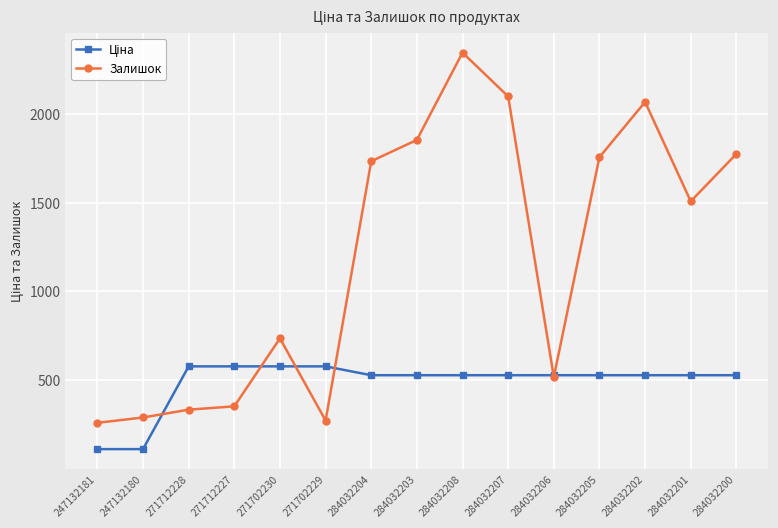

Is it true that Залишок equals 1294.5 at 284032207?

False